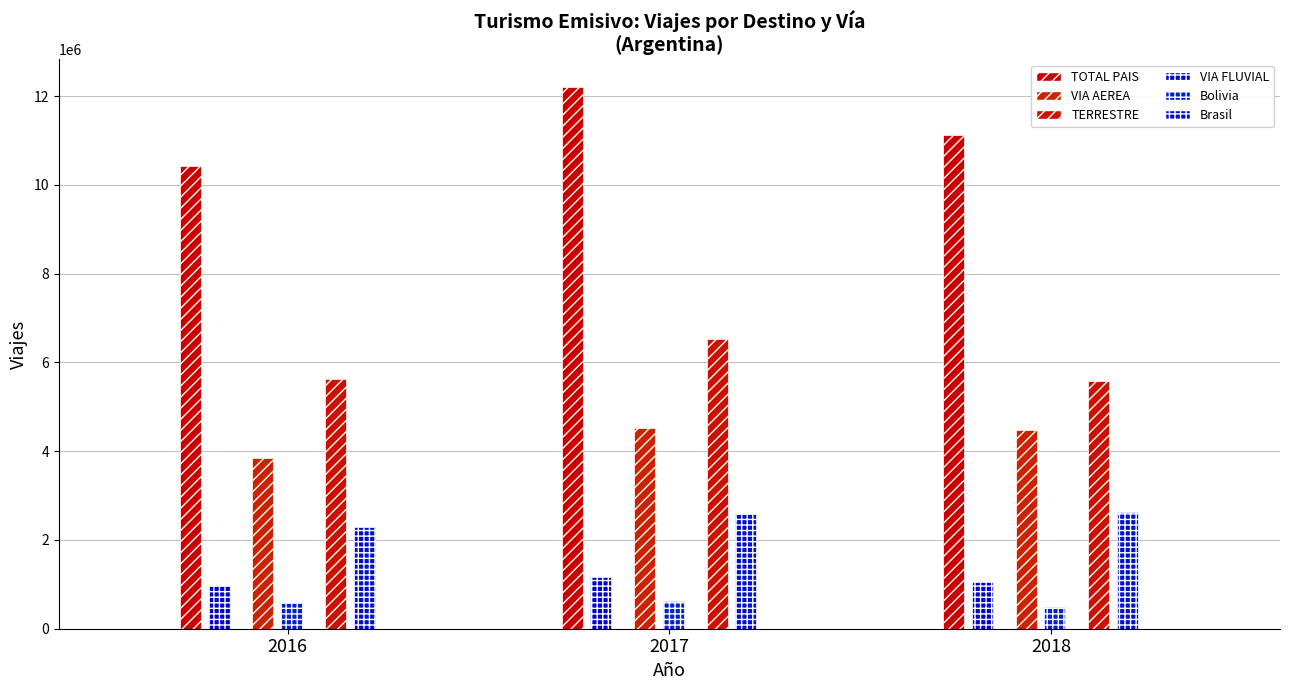

Between 2017 and 2018, which series saw the biggest shift?

TOTAL PAIS